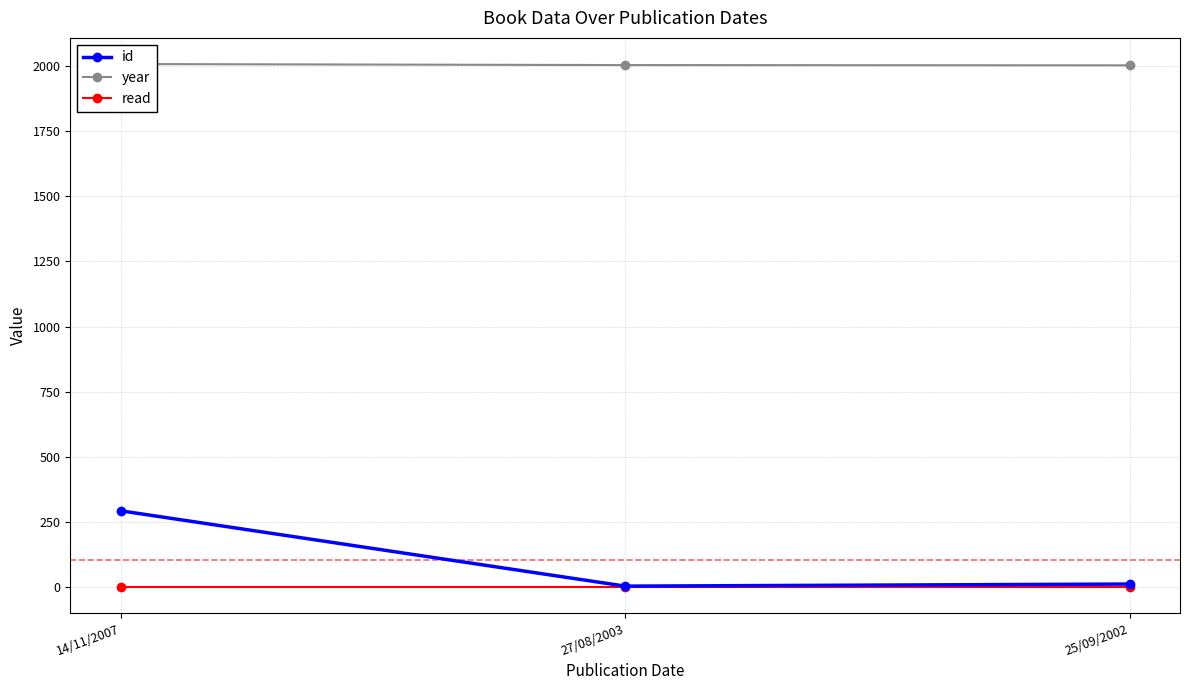

How many lines are shown in the chart?

3